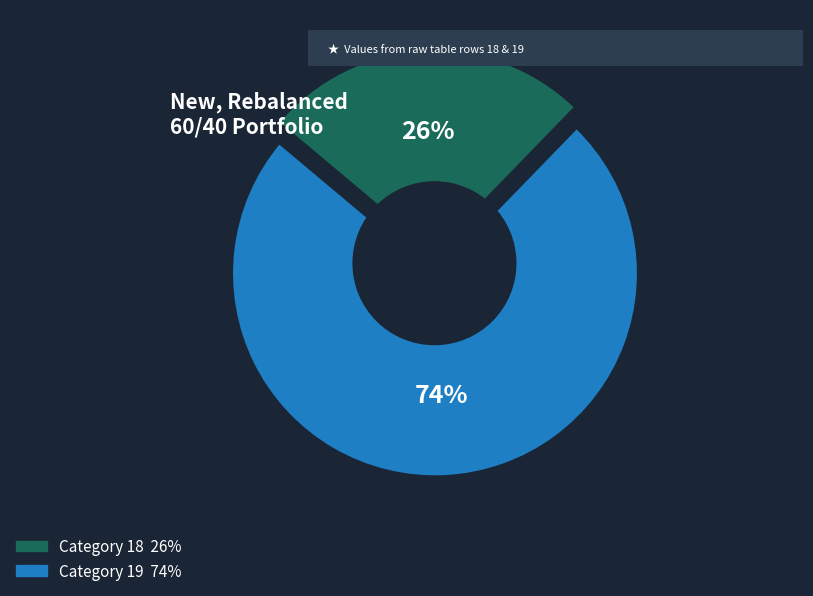

To the nearest percent, what percentage of the pie is 18?

26%